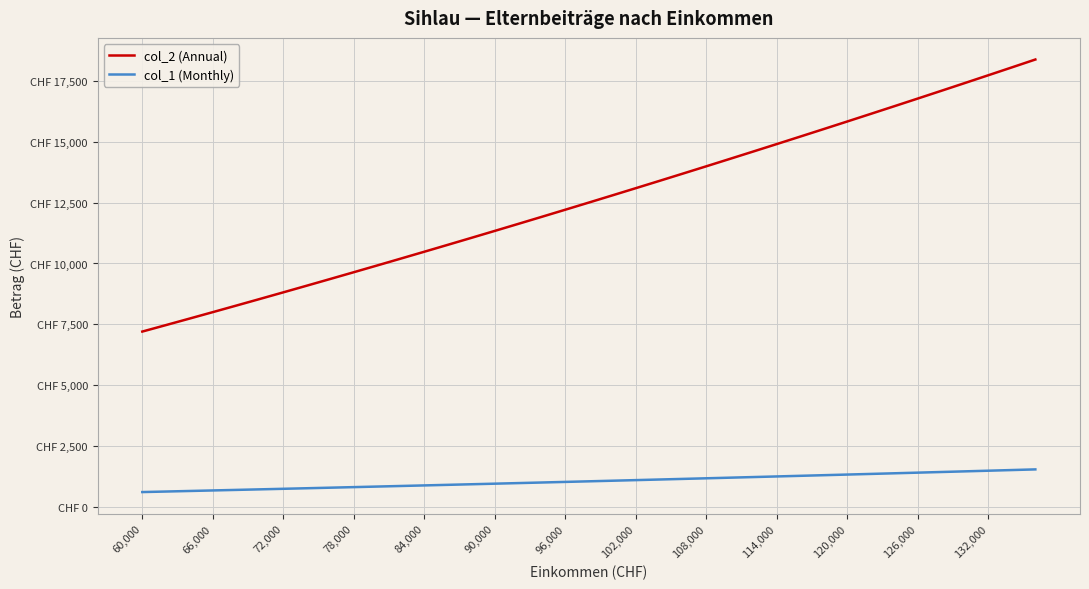

What is the value of the col_2 (Annual) point at the 19th from the left?

12211.2